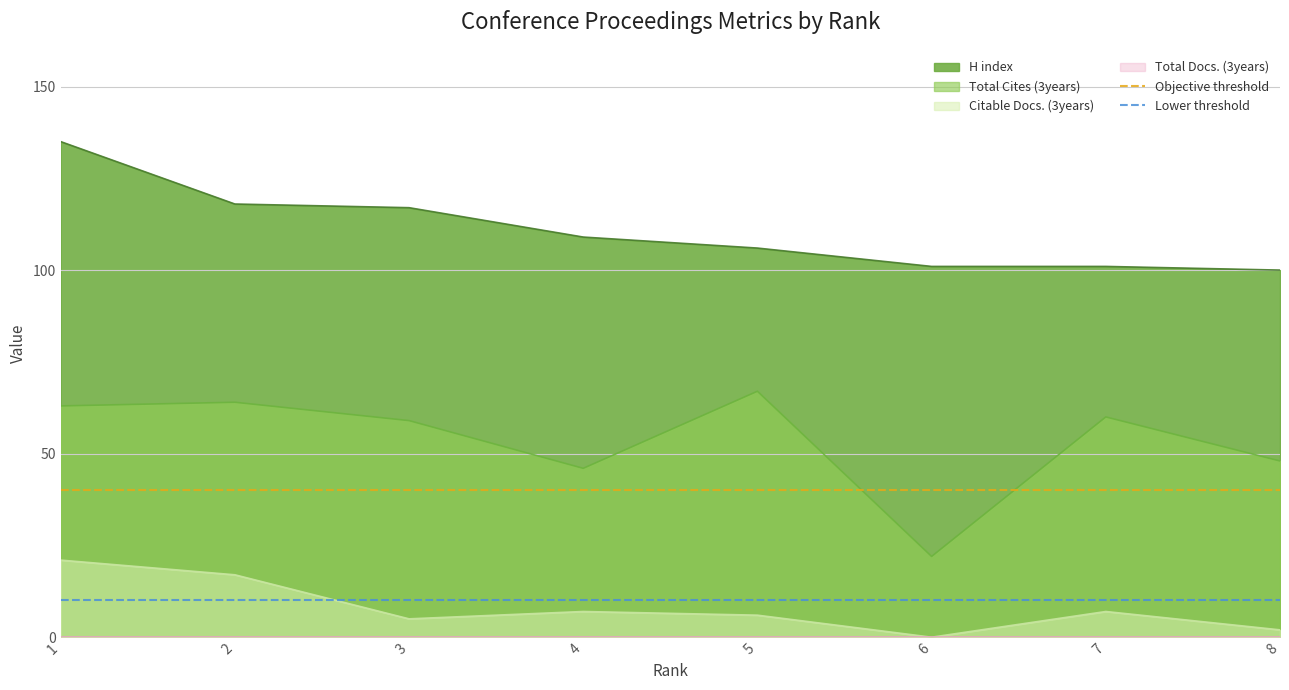

The value of Total Cites (3years) at 6 is 22. True or false?

True